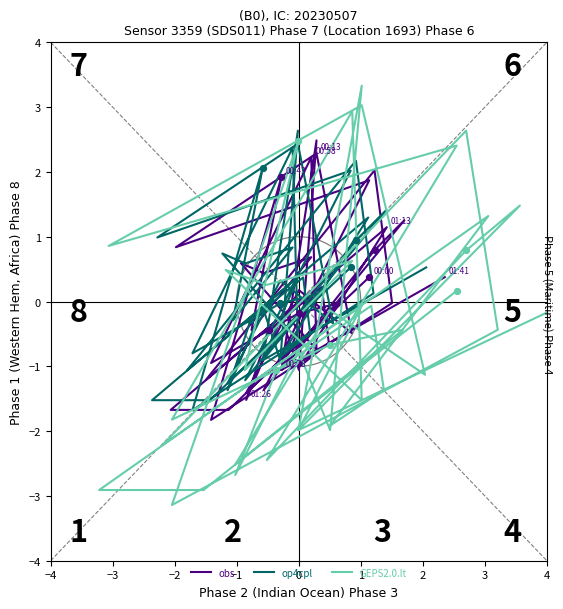

Which series has the largest total across all categories?

op4cpl